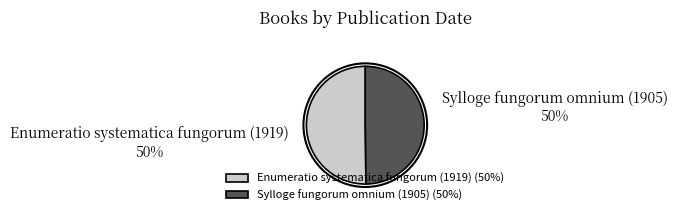

The Sylloge fungorum omnium (1905) slice represents 50% of the pie. True or false?

True